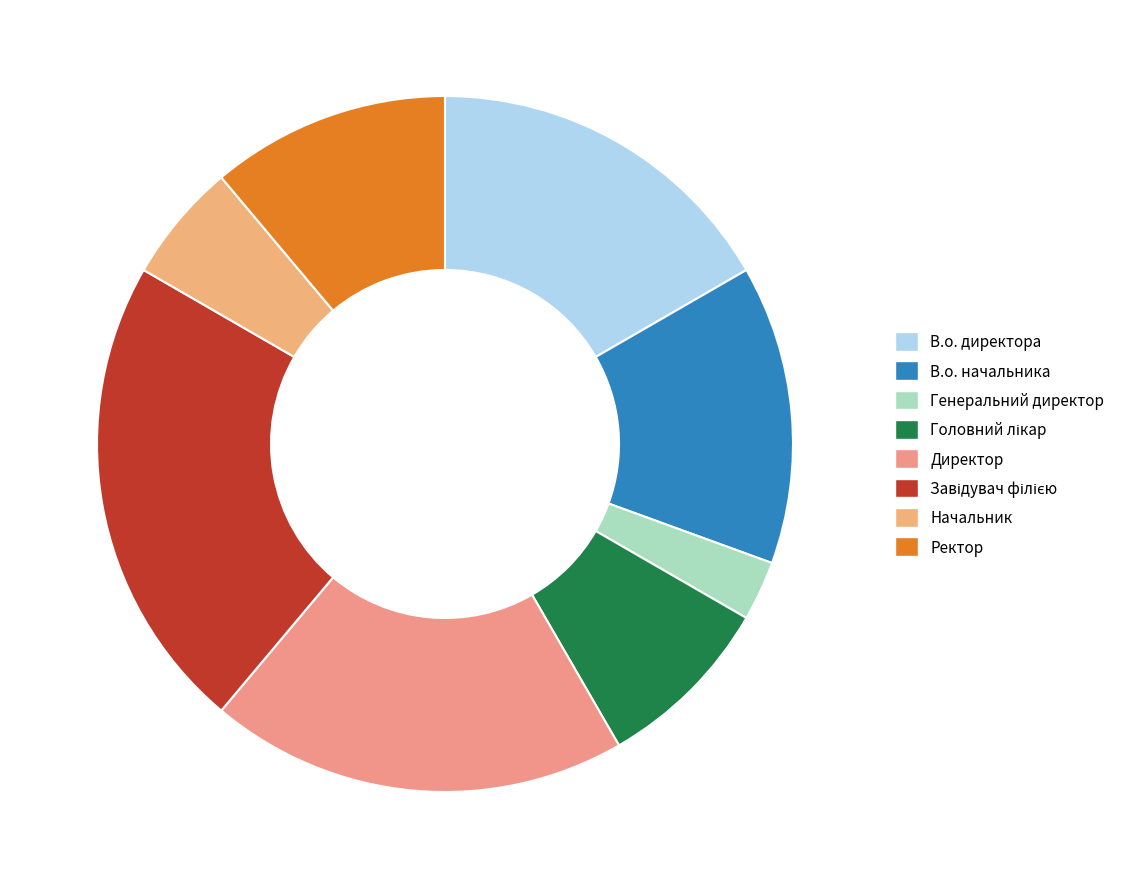

Which has a higher value, Генеральний директор or Ректор?

Ректор